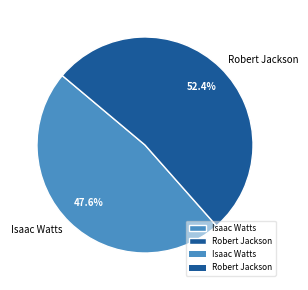

Which slice is the largest?

Robert Jackson